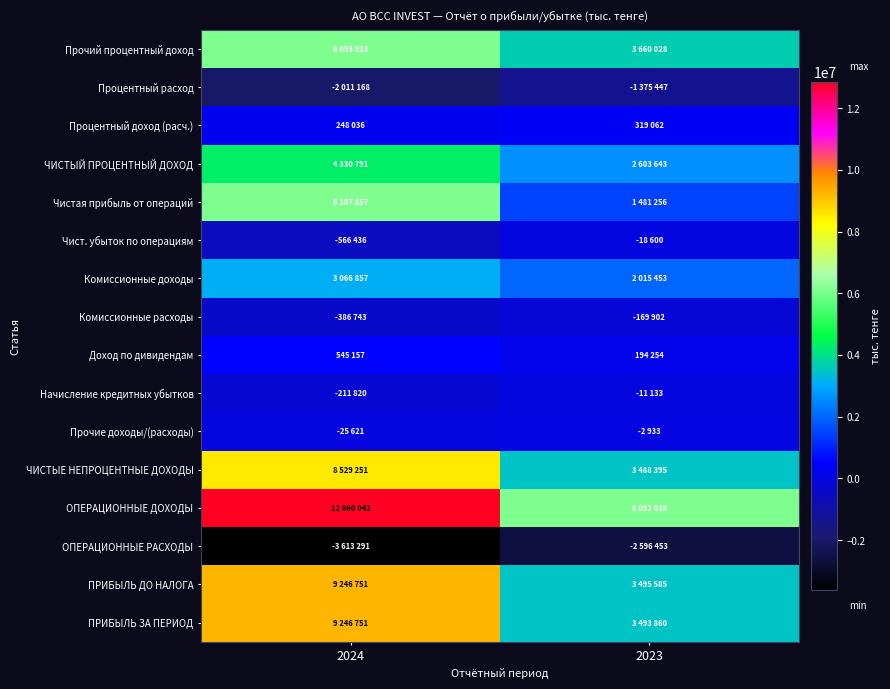

Which label corresponds to the smallest value in the chart?

2024